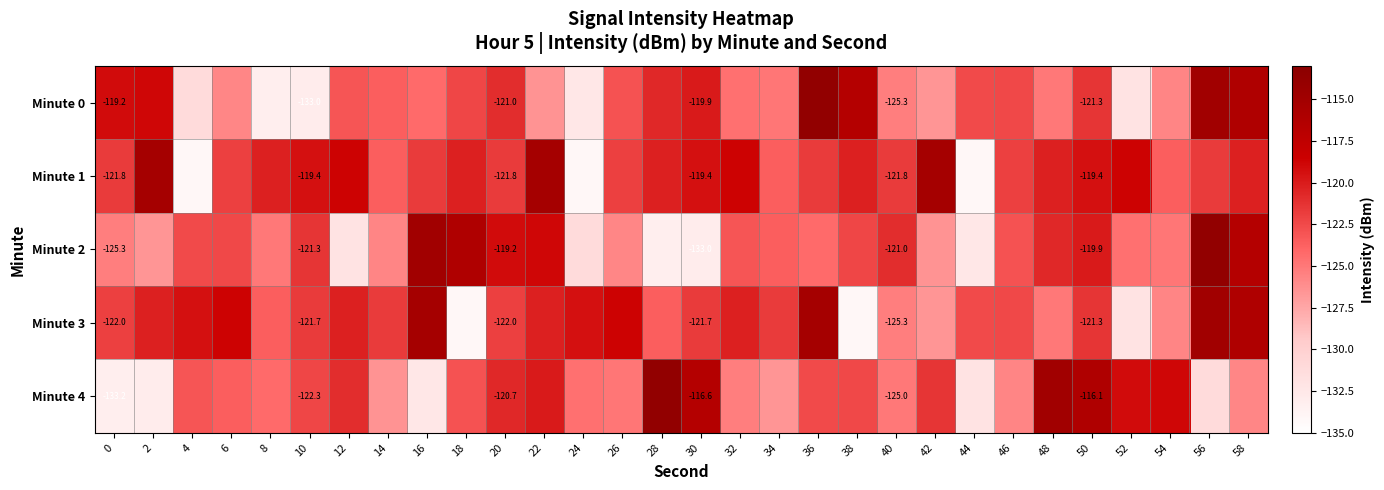

What is the spread (max minus min) of values at 36?

10.5